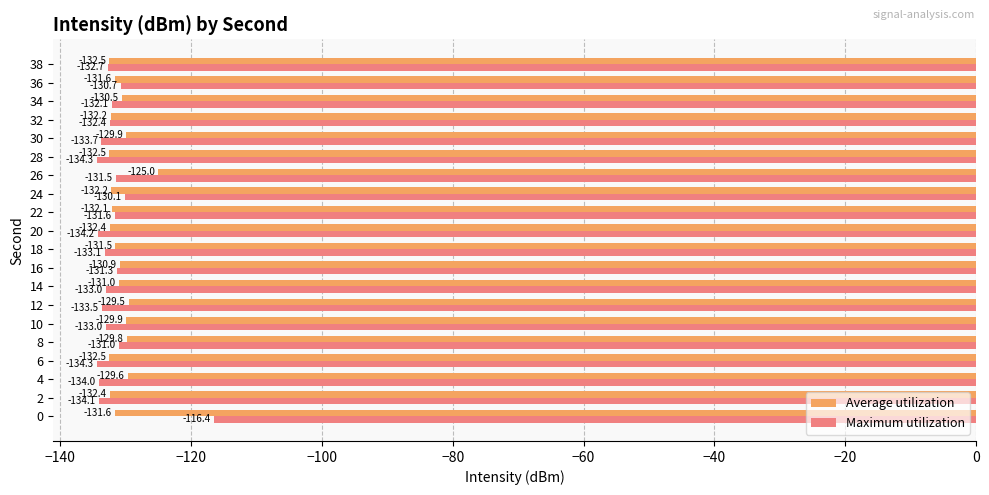

Which category has the lowest value in the Maximum utilization series?

6